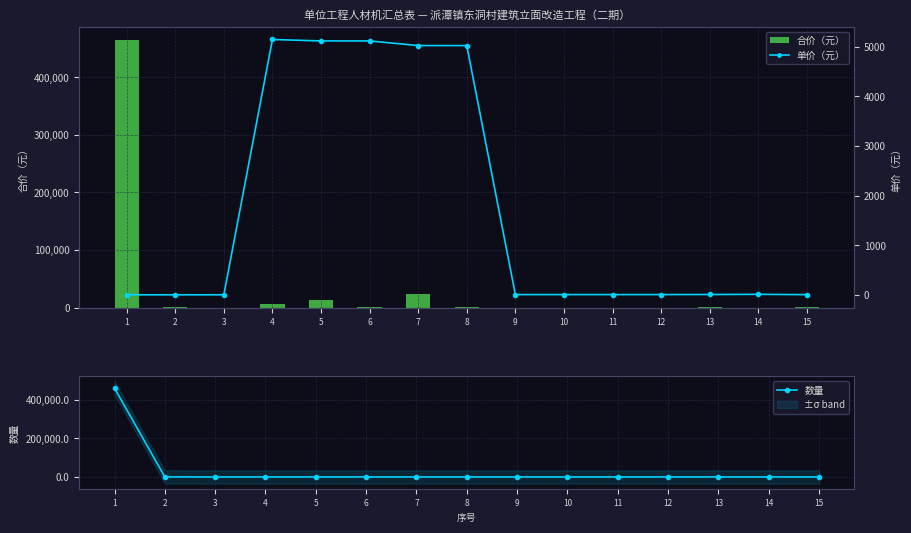

At 4, list the series in order from largest to smallest.

合价（元）, 单价（元）, 数量